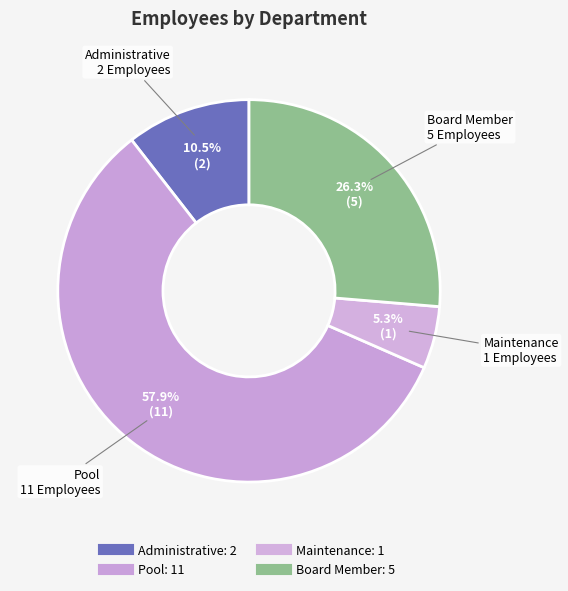

Is there a majority slice in this chart?

Yes